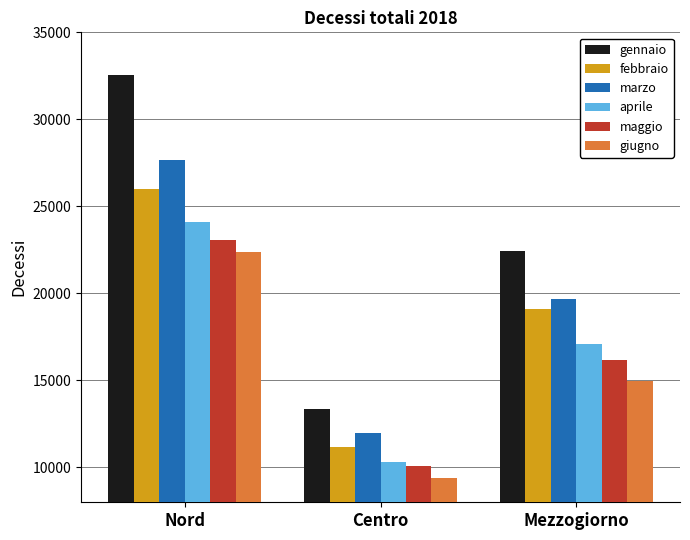

What is the value of the maggio bar at the 2nd from the left?

10085